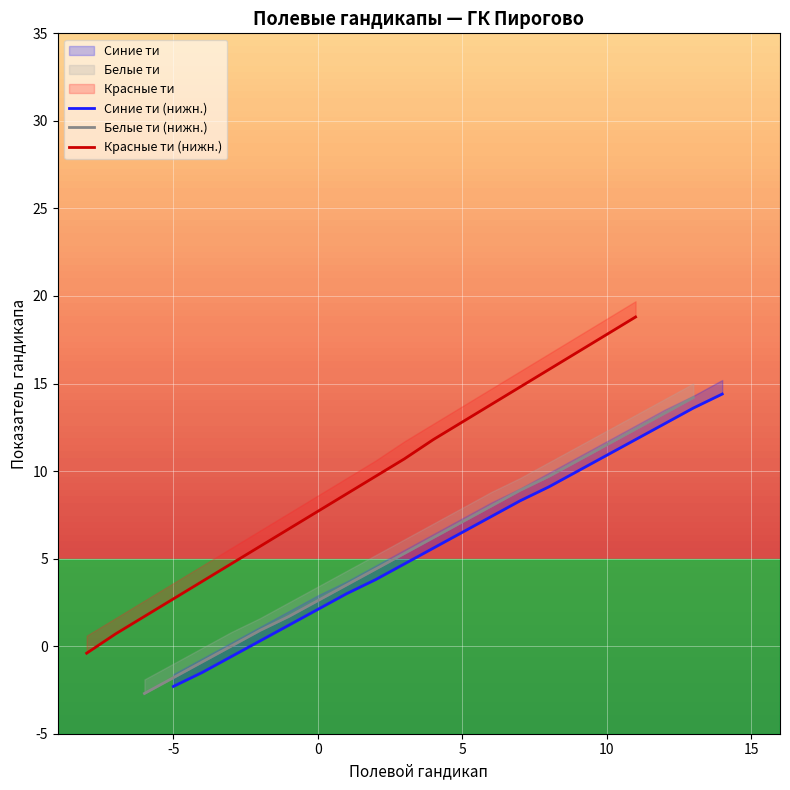

True or false: Красные ти (нижн.) and Белые ти (нижн.) cross at least once.

False